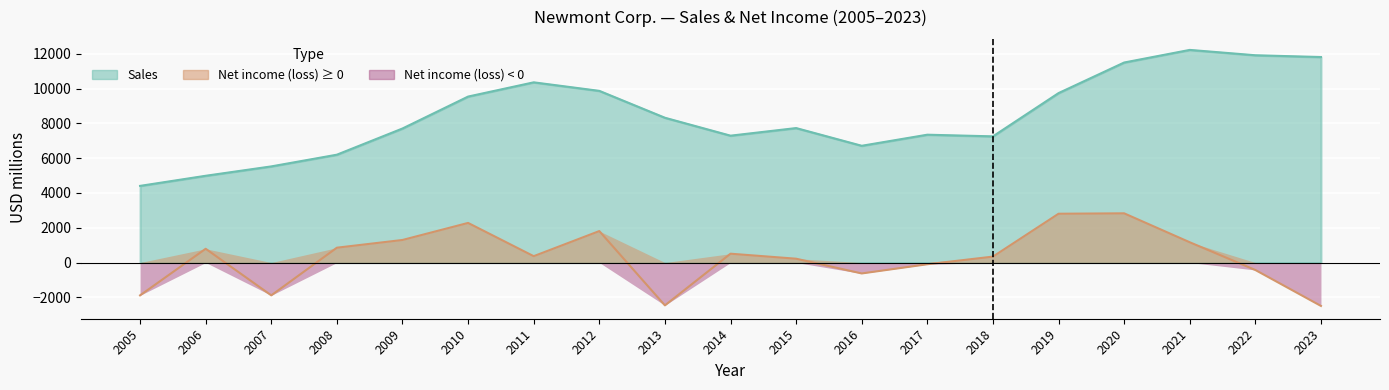

How many values in Net income (loss) are above zero?

12